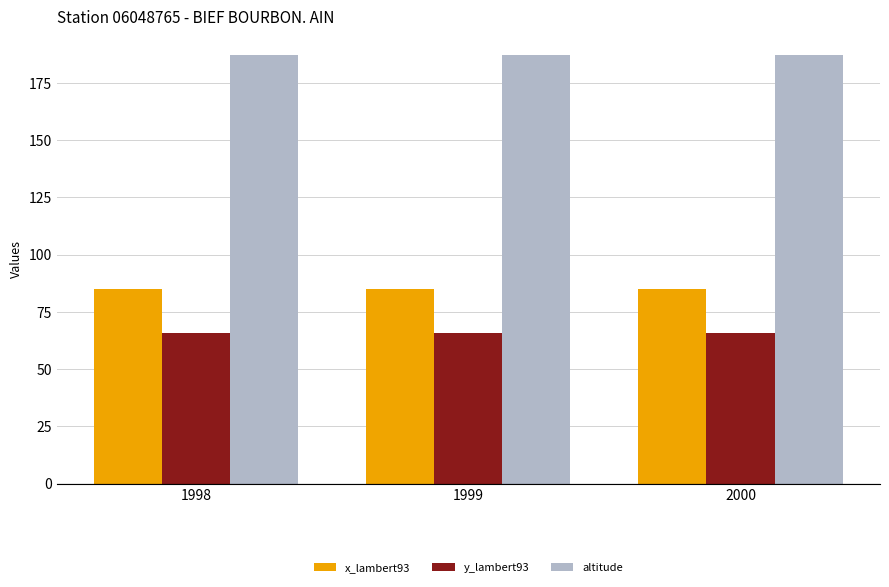

What is the value of the x_lambert93 bar at the 3rd from the left?

85.0